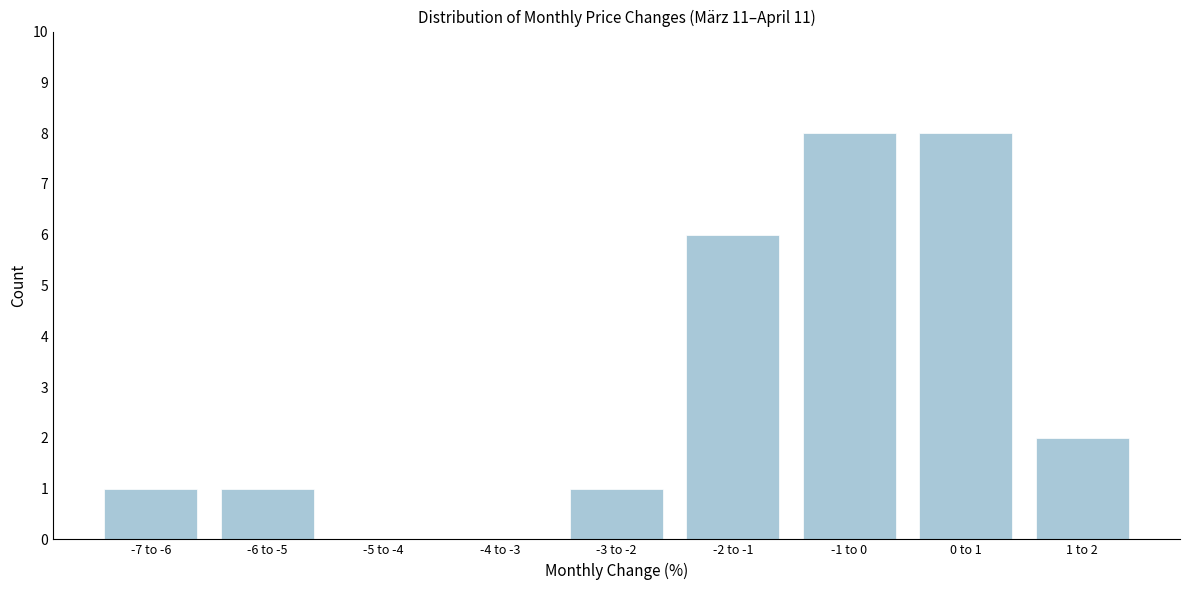

Reading left to right, transcribe all the data shown in this chart.

-7 to -6=1	-6 to -5=1	-5 to -4=0	-4 to -3=0	-3 to -2=1	-2 to -1=6	-1 to 0=8	0 to 1=8	1 to 2=2